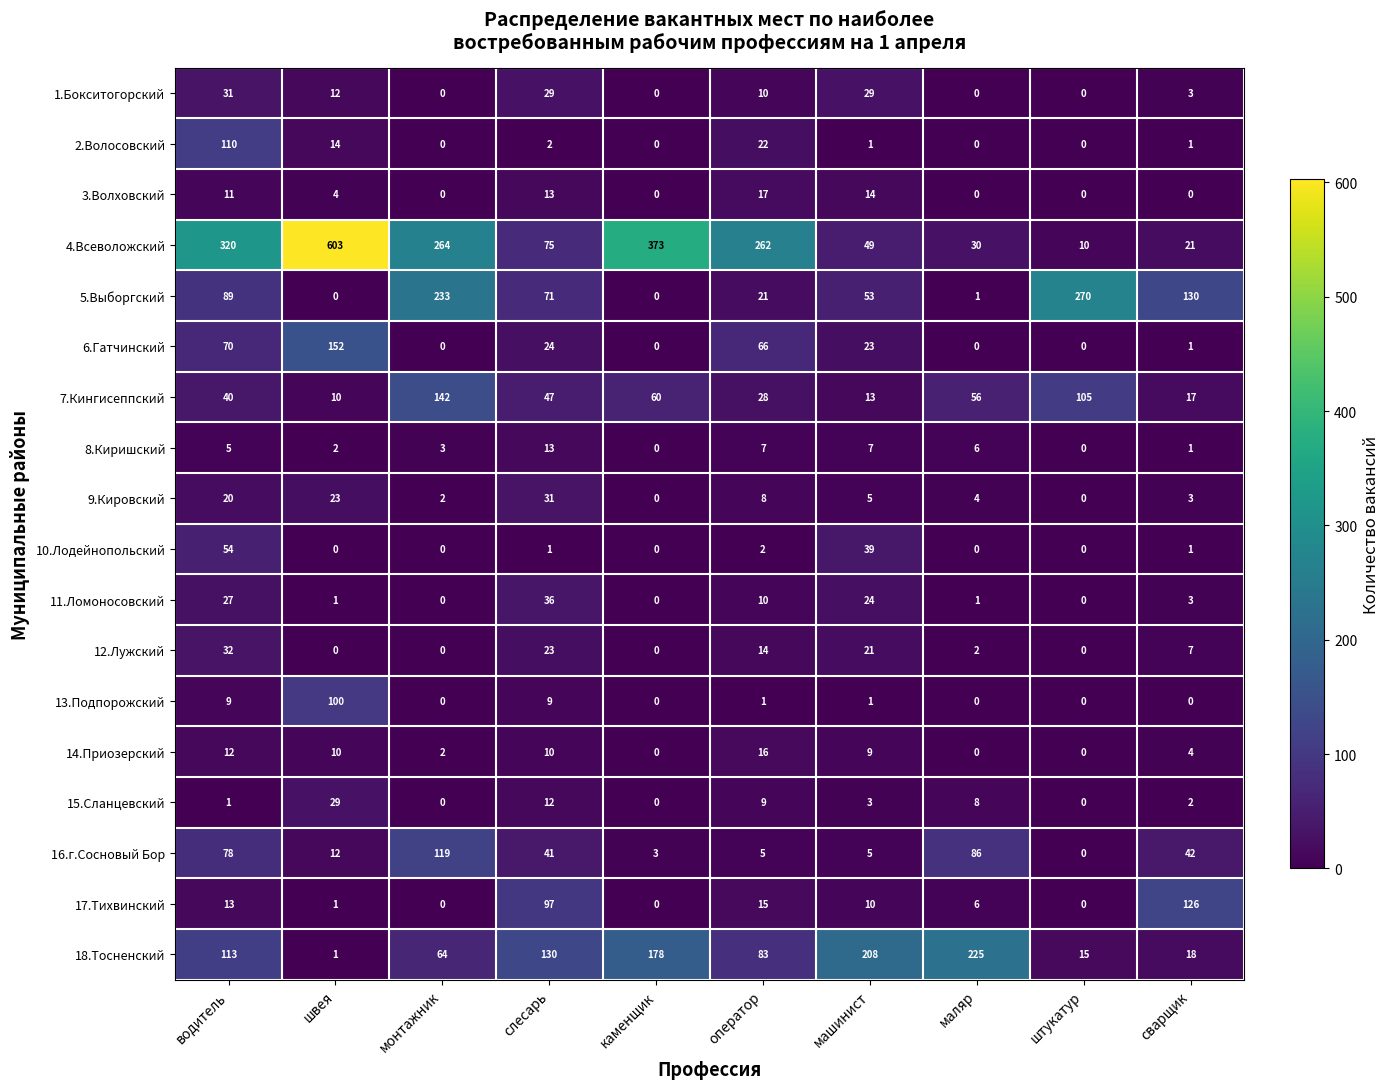

How many series are shown in this chart?

18